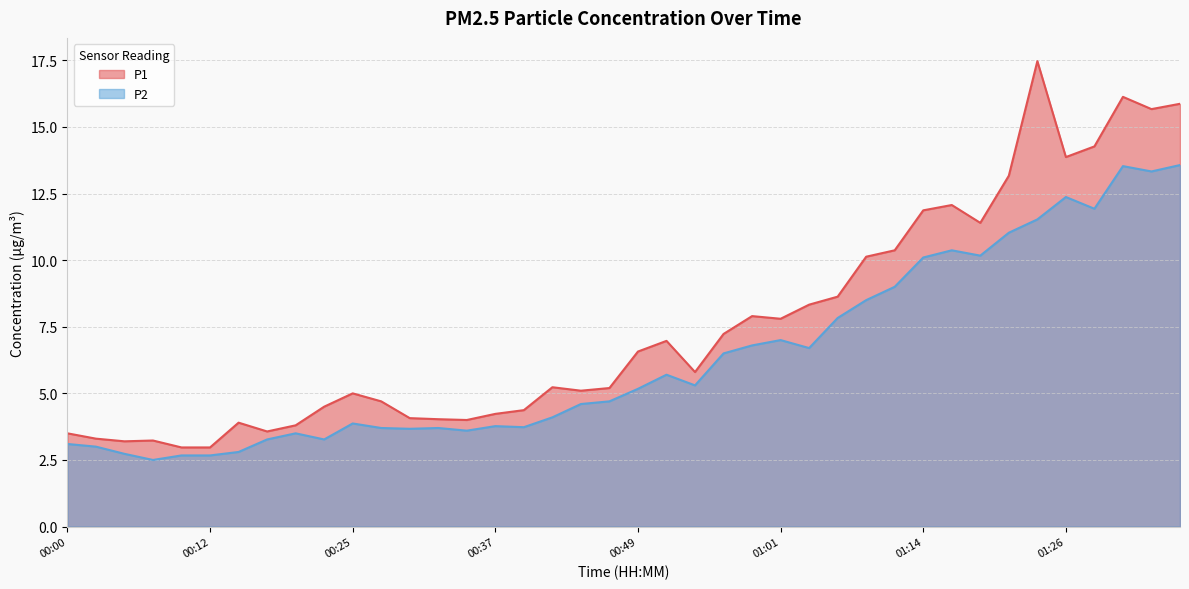

At how many categories does at least one series exceed 4?

30